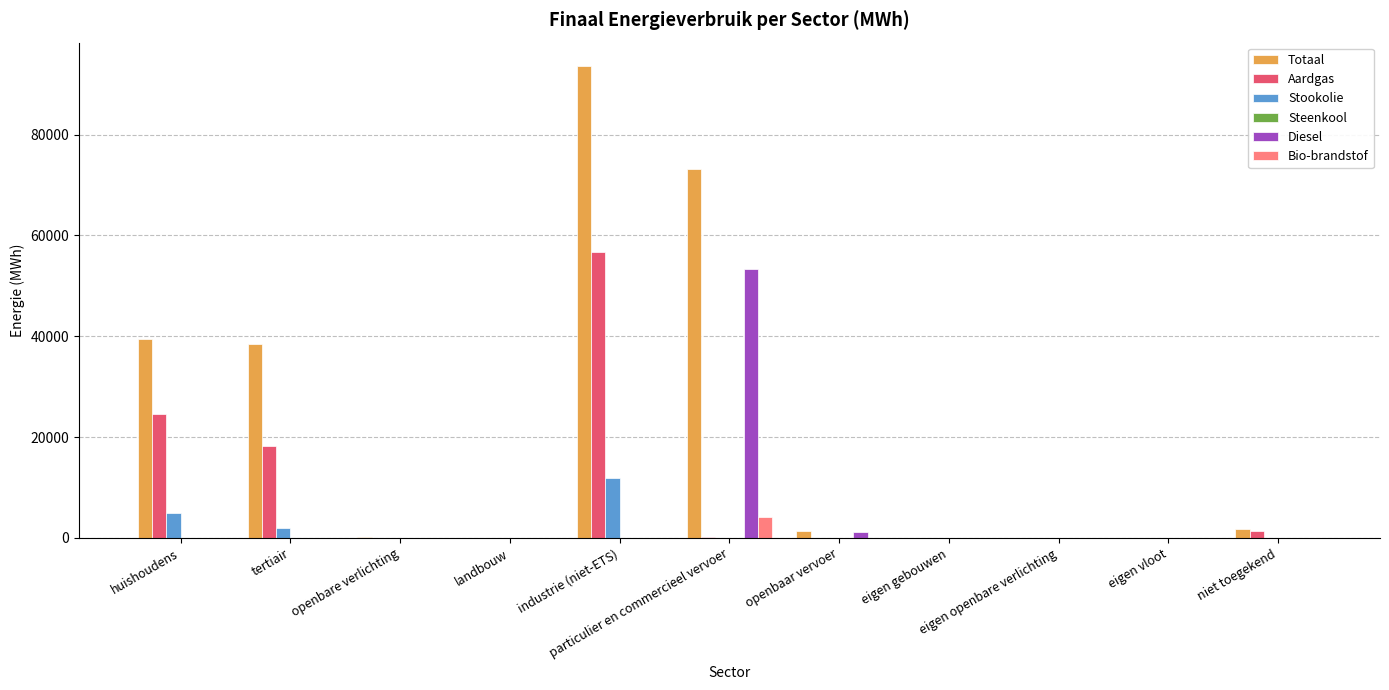

What is the total value across all series at particulier en commercieel vervoer?

130899.2